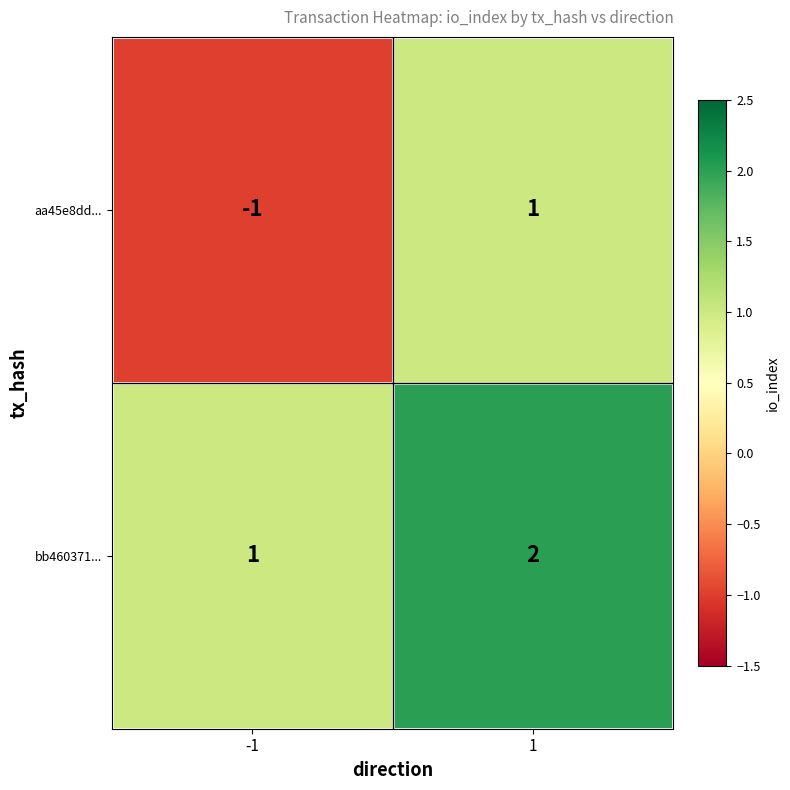

At which category does the chart reach its peak across all series?

1